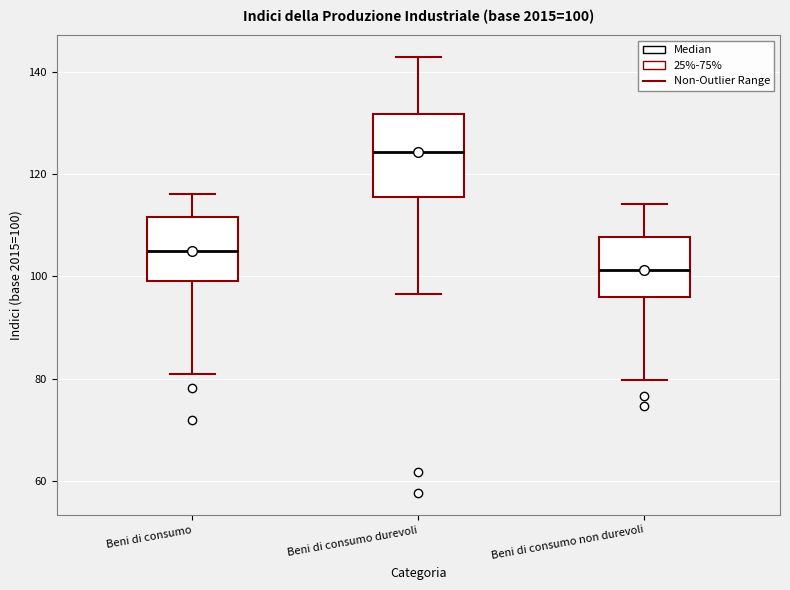

Which box's median line is the lowest?

Beni di consumo non durevoli